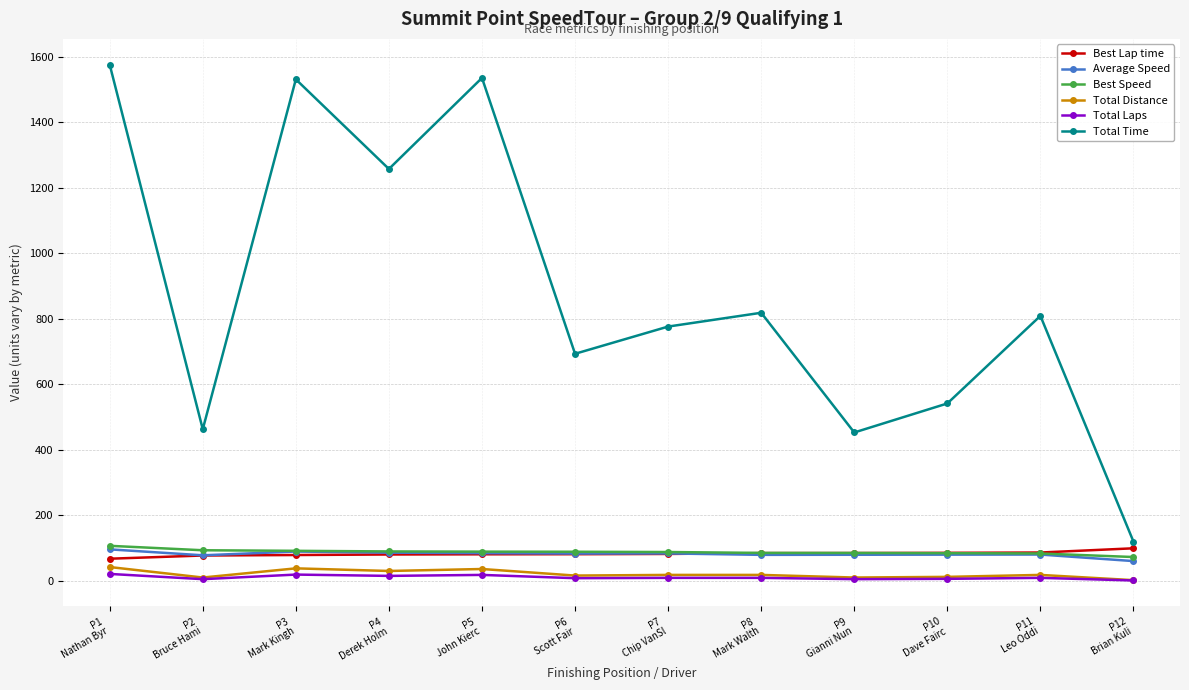

How many interior local valleys does the Total Time series have?

4